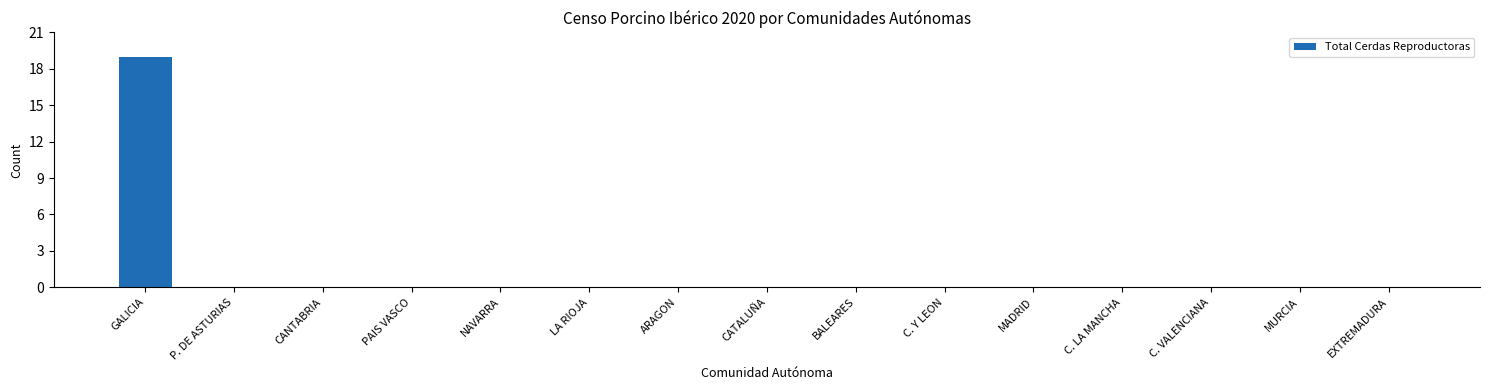

What is the maximum value shown in the chart?

19